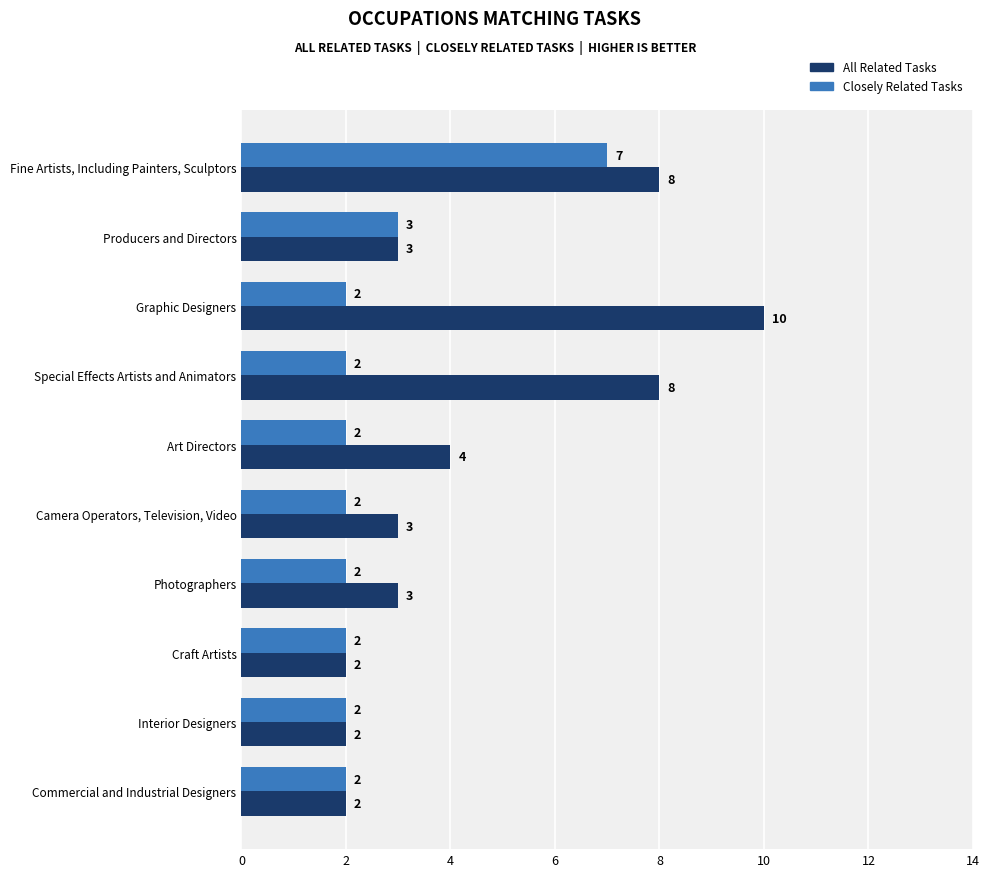

How many data points does each series have?

10